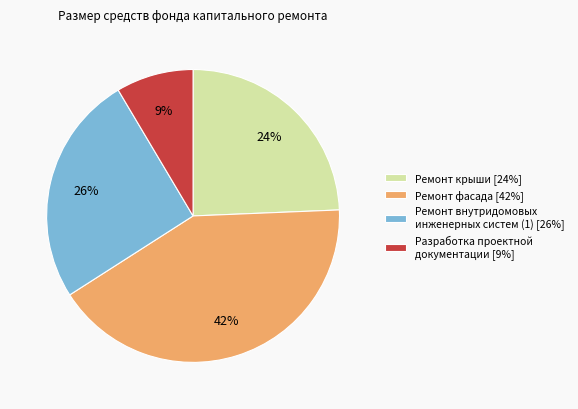

Rank the categories by value from highest to lowest.

Ремонт фасада [42%], Ремонт внутридомовых инженерных систем (1) [26%], Ремонт крыши [24%], Разработка проектной документации [9%]